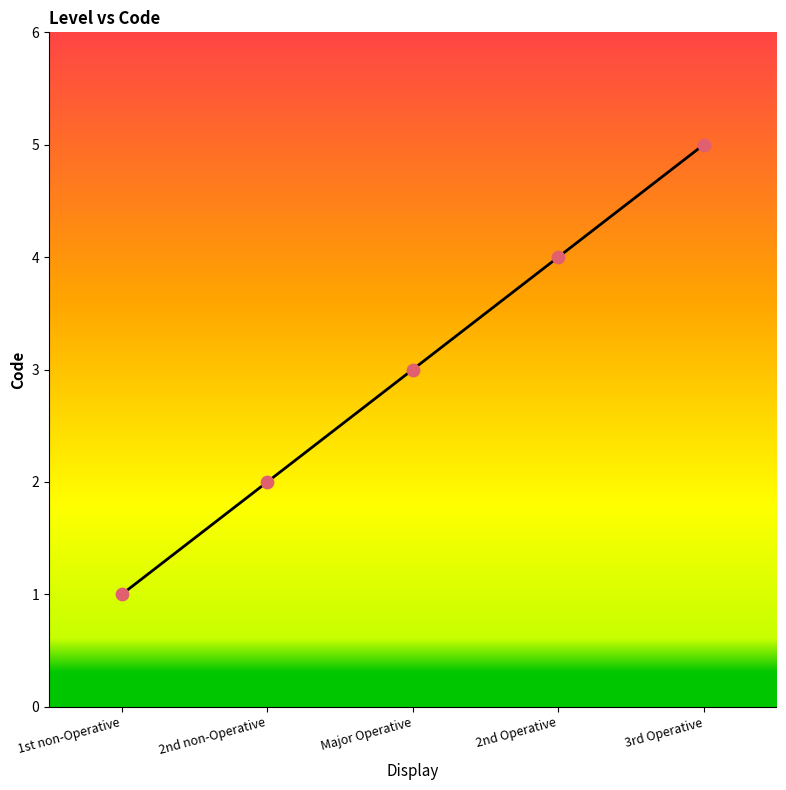

Between 3rd Operative and Major Operative, which is larger?

3rd Operative